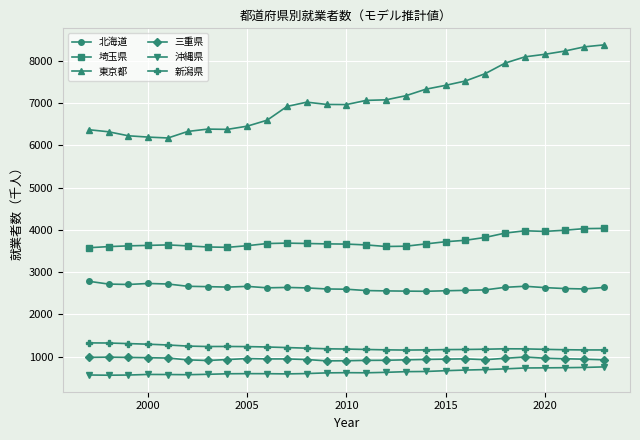

What is the highest value of the 北海道 series?

2784